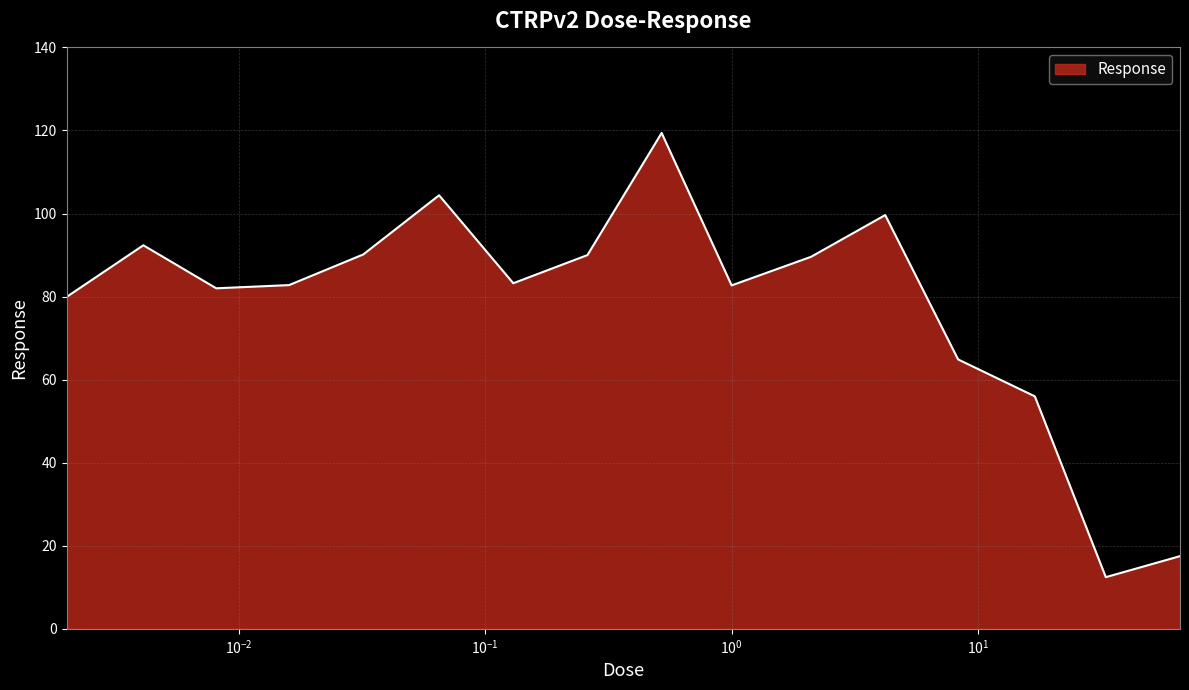

What is the difference between the maximum and minimum values?

107.0